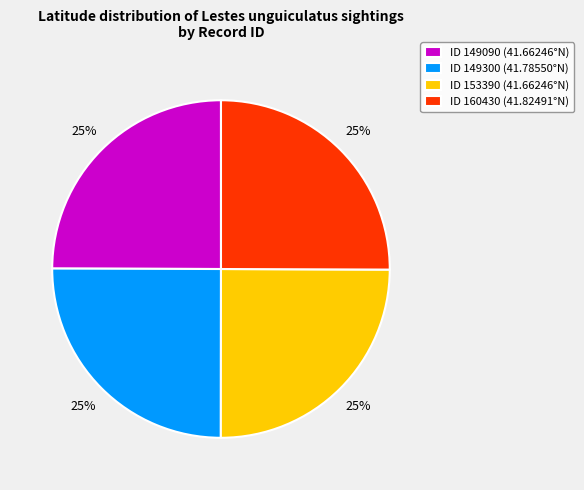

What is the ratio of the value at ID 153390 (41.66246°N) to the value at ID 149300 (41.78550°N)?

1.0